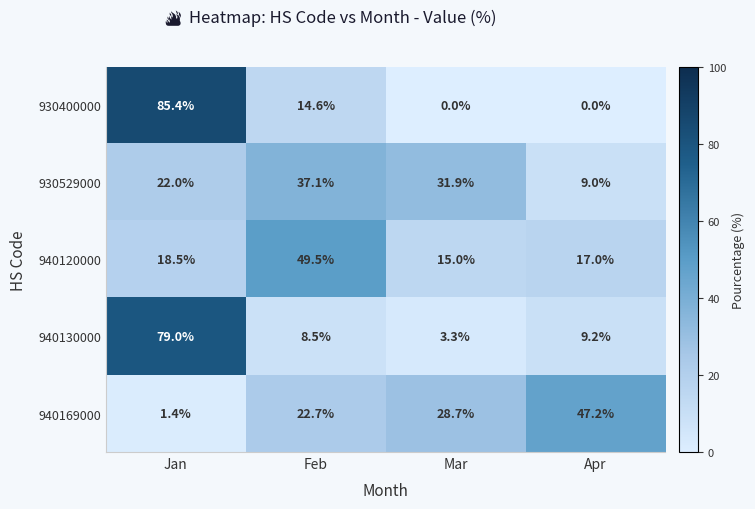

What is the difference between the 930529000 values at Apr and Mar?

22.9